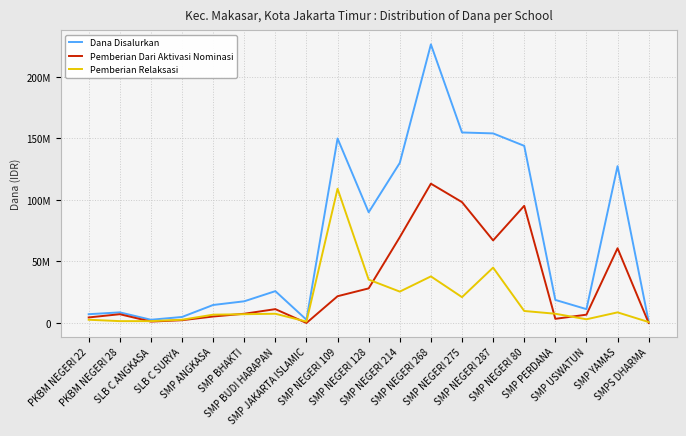

True or false: Pemberian Dari Aktivasi Nominasi has a value of 693296 at SMP PERDANA.

False